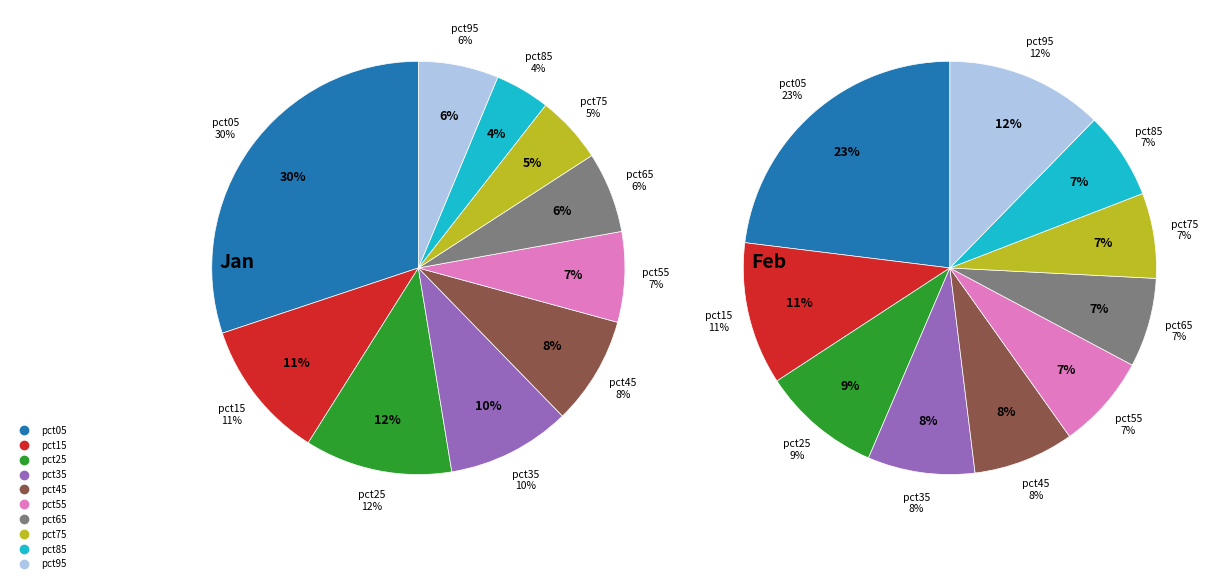

To the nearest percent, what portion does 9 represent?

6%